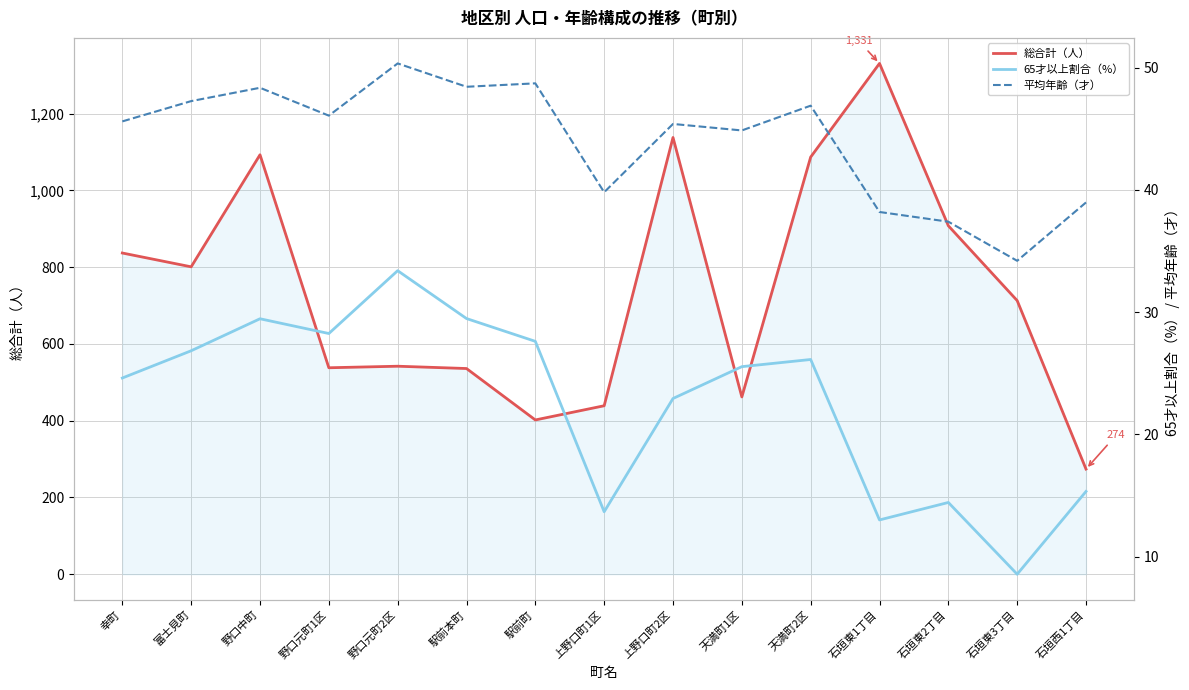

At how many categories does at least one series exceed 1129?

2